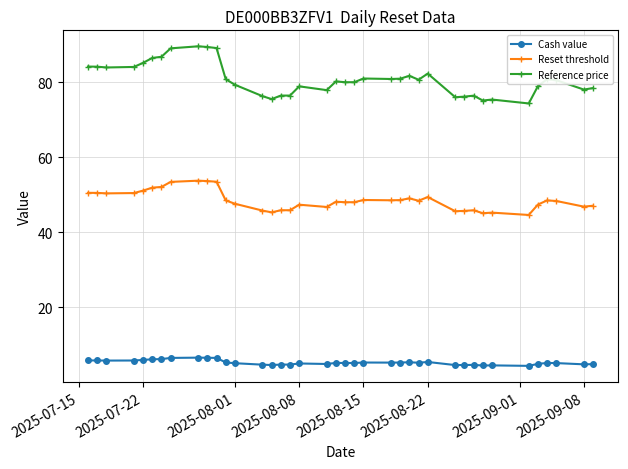

What is the difference between the maximum and second lowest values in the Reset threshold series?

8.7